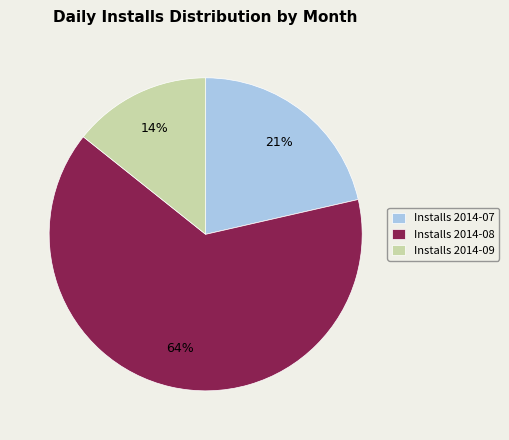

Approximately how many times larger is the value at Installs 2014-07 compared to Installs 2014-09?

1.5